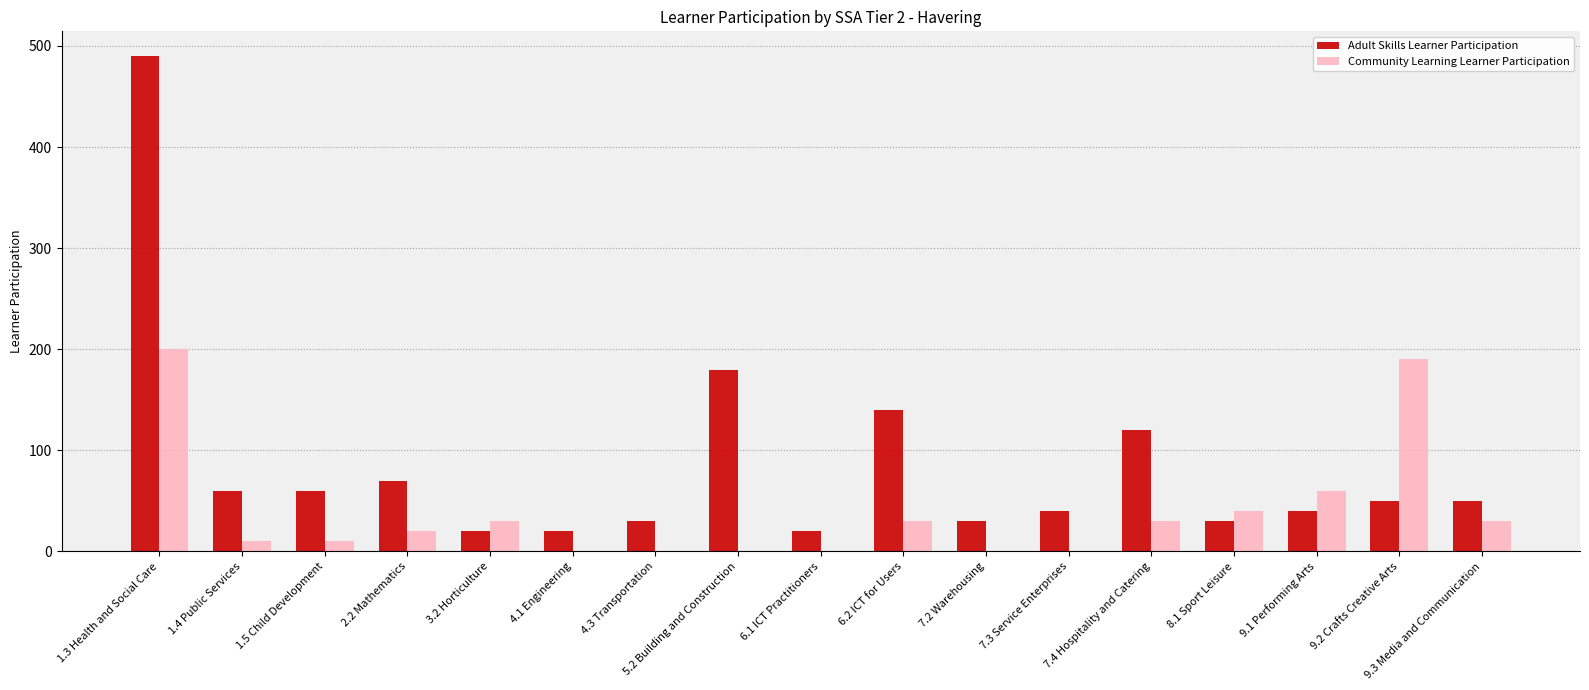

Is it true that Adult Skills Learner Participation equals 51 at 8.1 Sport Leisure?

False